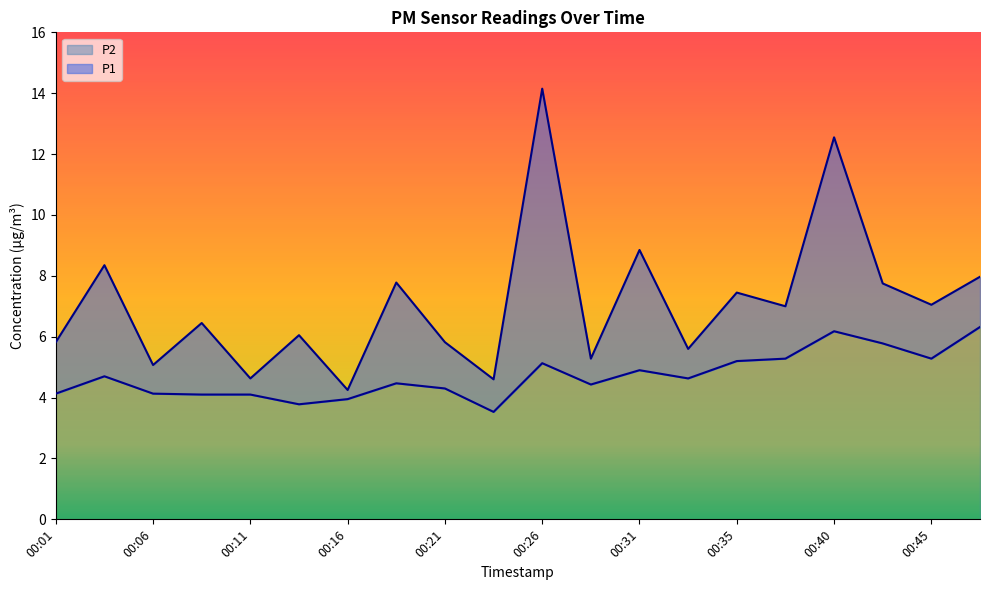

Between 00:23 and 00:48, which series saw the biggest shift?

P1